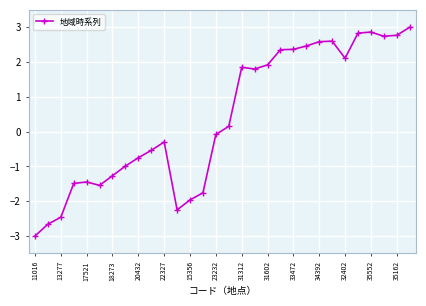

What is the value of the 11th point from the left?

-0.3